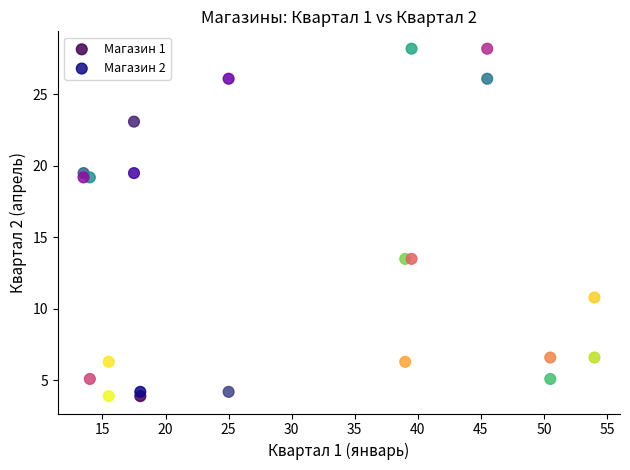

Across all data points, what is the range of X values (max minus min)?

40.5